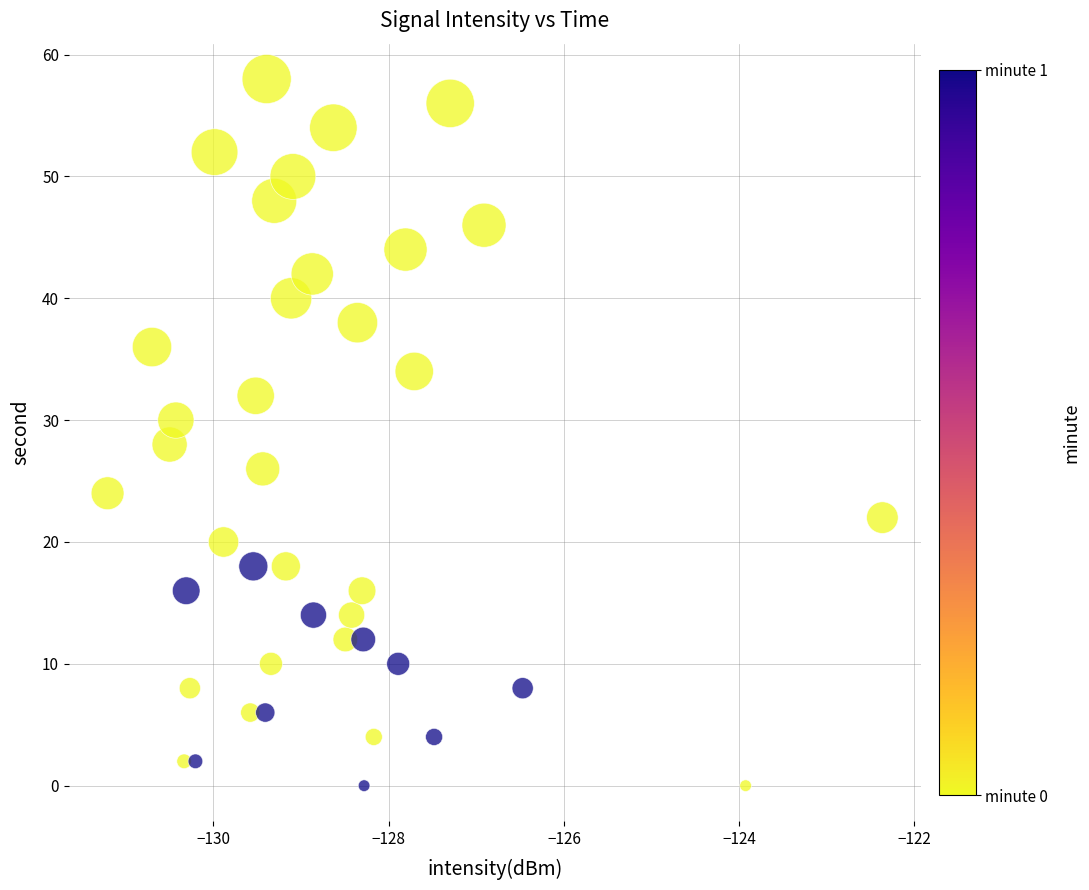

What is the range of Y values (max minus min)?

58